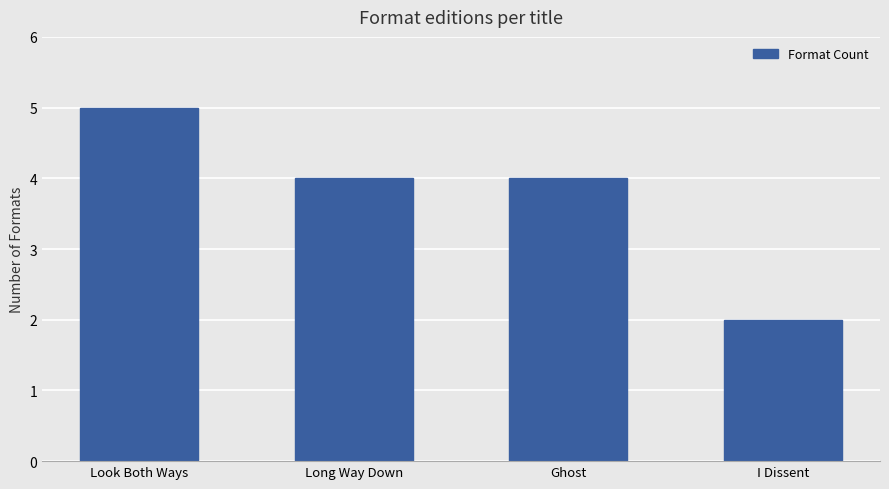

The chart shows a value of 7 at Ghost. True or false?

False